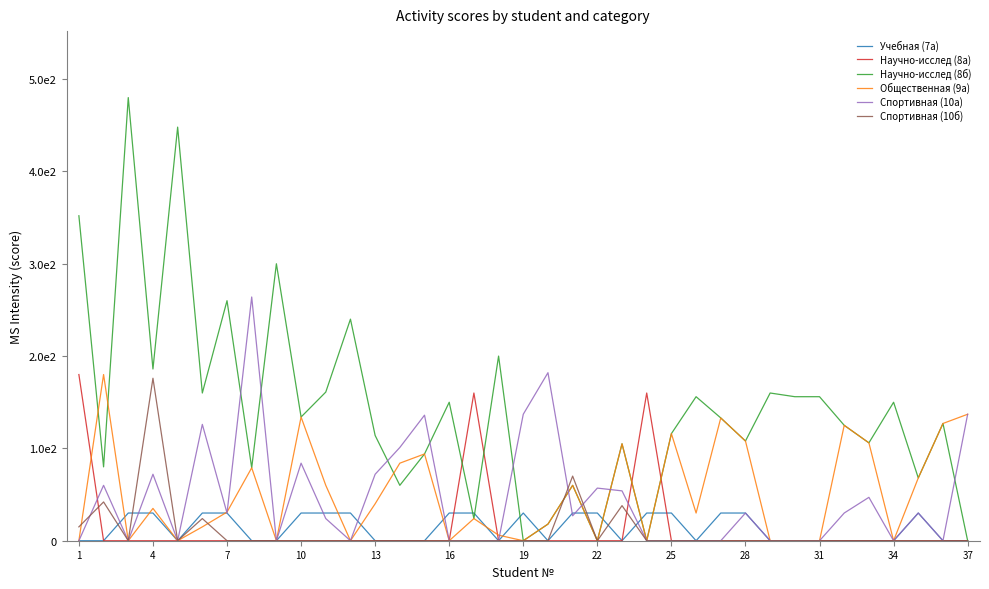

Does the chart display data point markers on the line(s)?

No